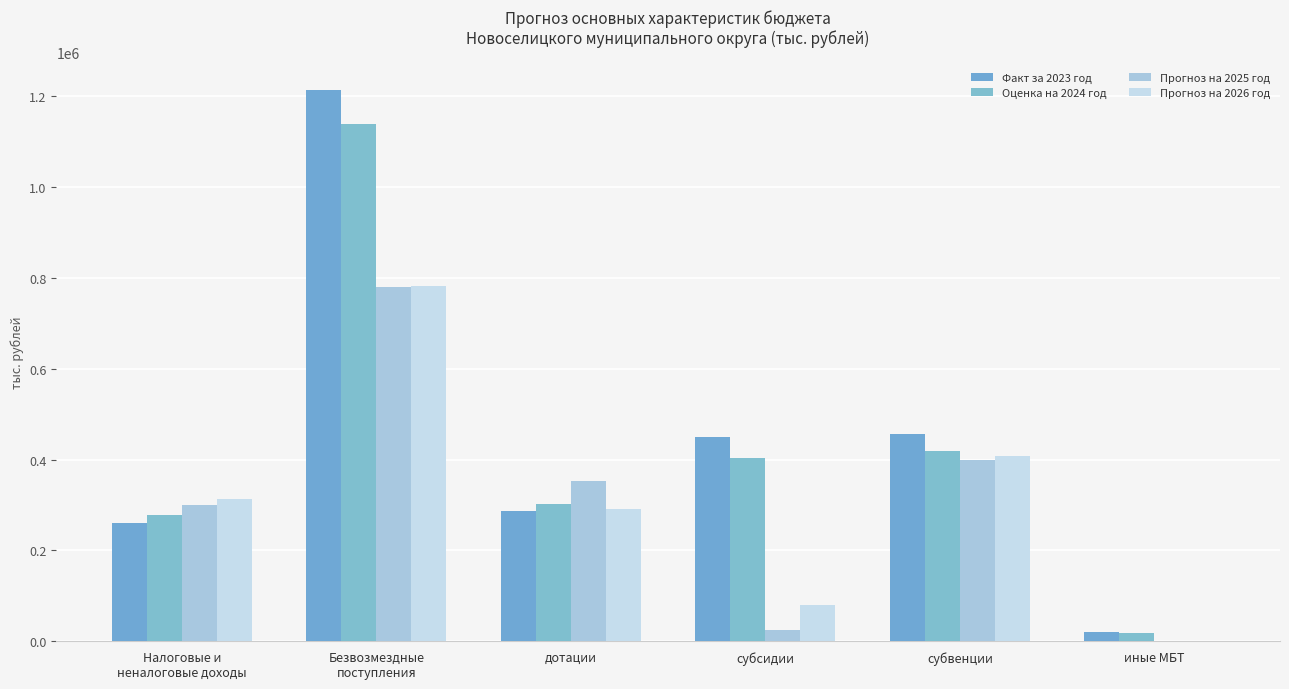

What are all the series names shown in the legend?

Факт за 2023 год, Оценка на 2024 год, Прогноз на 2025 год, Прогноз на 2026 год